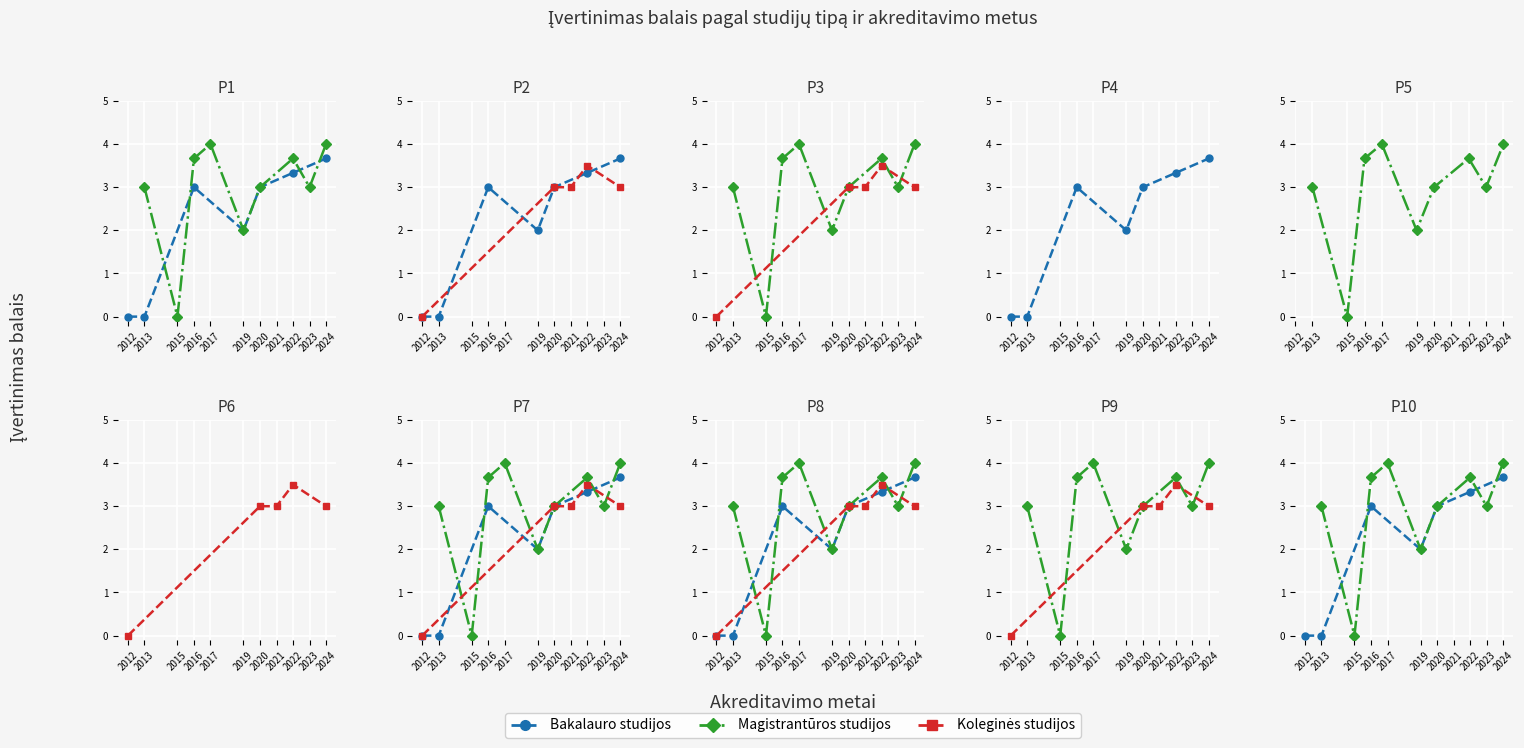

Where is the first local maximum for Magistrantūros studijos?

2013